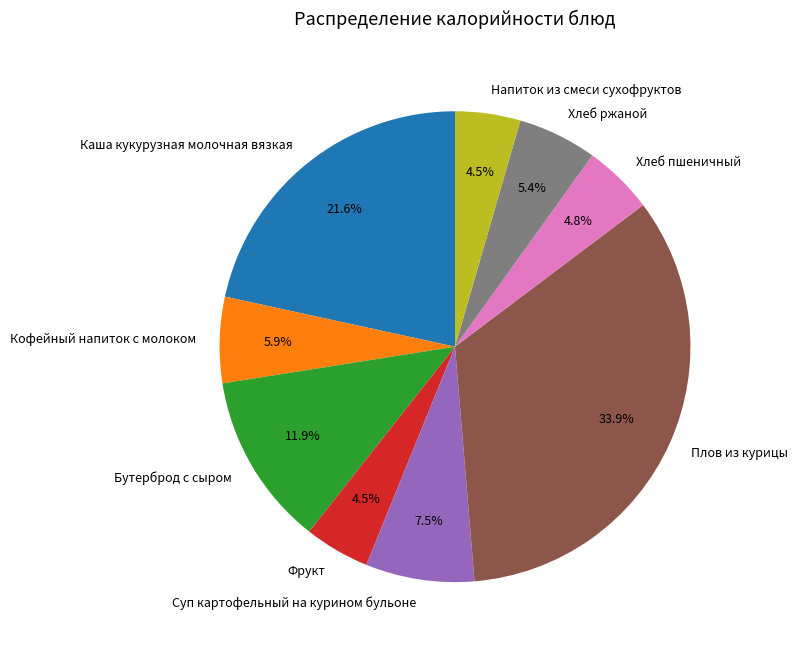

To the nearest percent, what is the average slice percentage?

11%